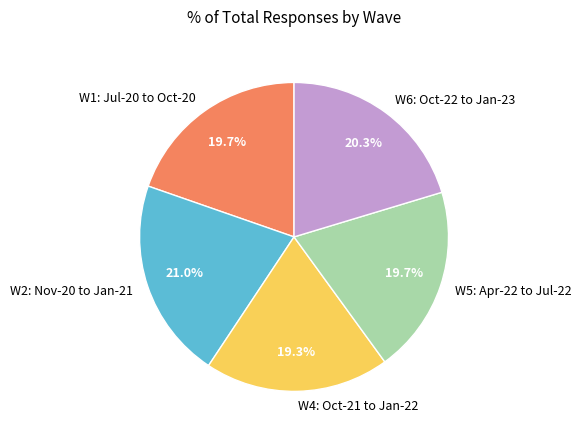

Count the number of slices in the pie.

5